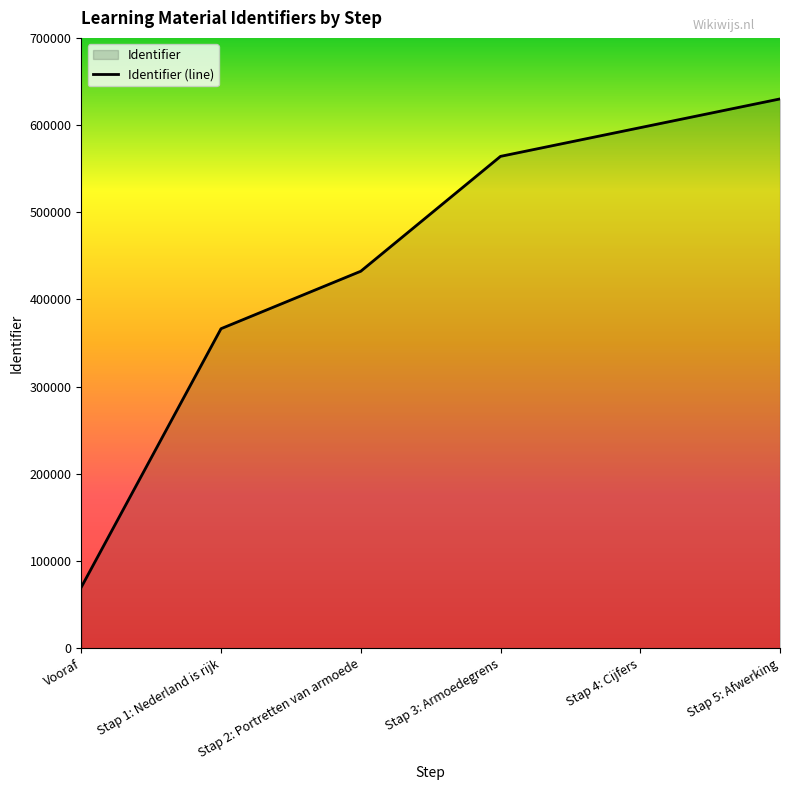

What is the label of the 5th point from the right?

Stap 1: Nederland is rijk